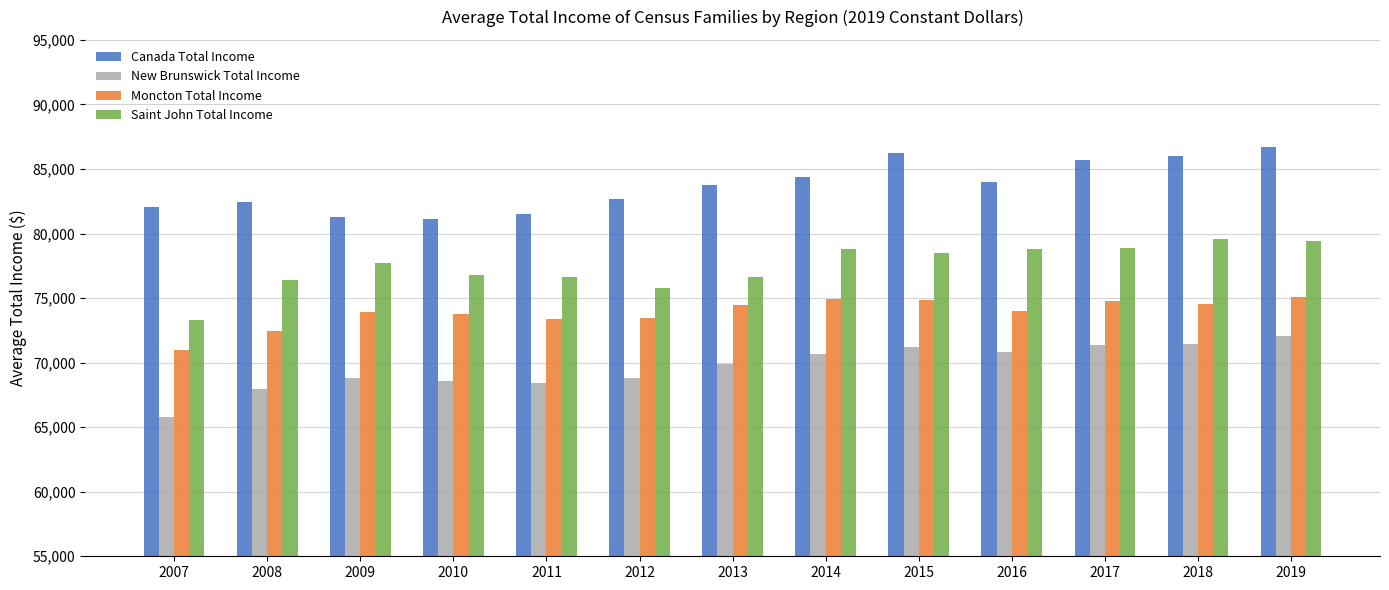

The value of Moncton Total Income at 2016 is 74017. True or false?

True